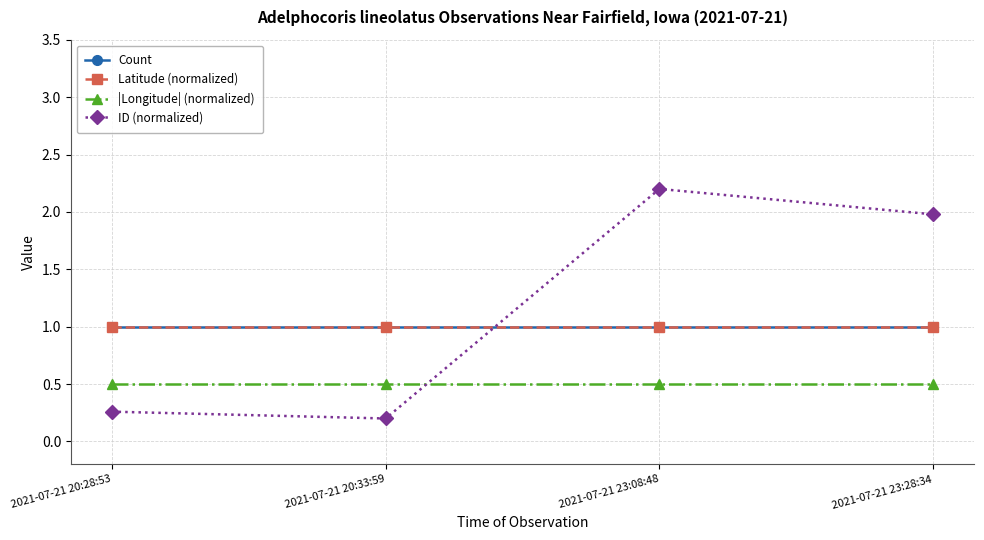

Does the chart have visible grid lines?

Yes